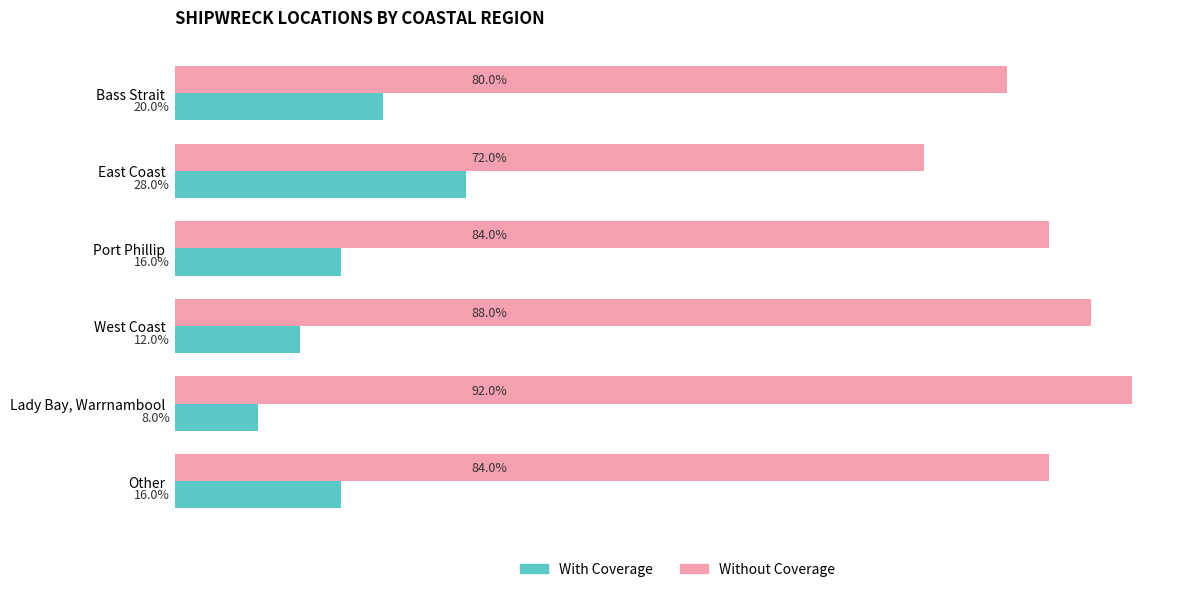

Is the value of Without Coverage at East Coast greater than the value of With Coverage at East Coast?

Yes